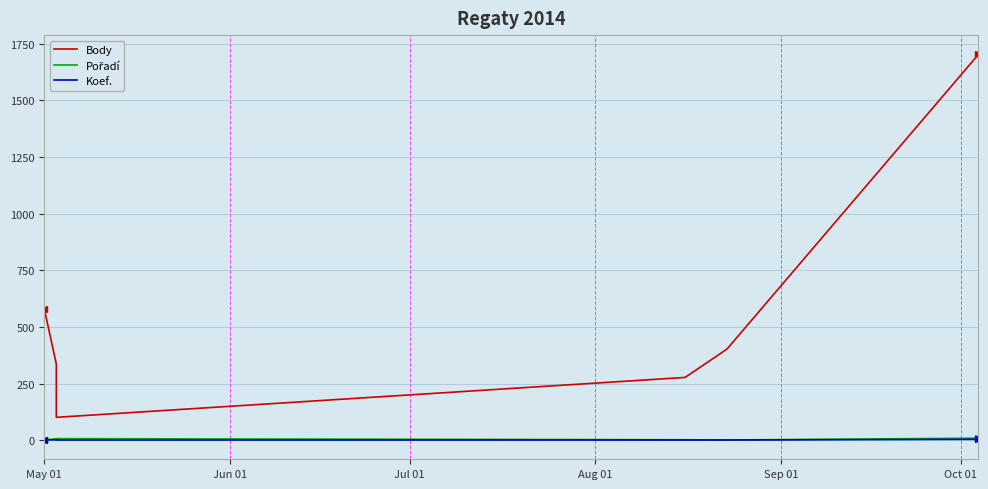

What position from the left is Oct 01?

6